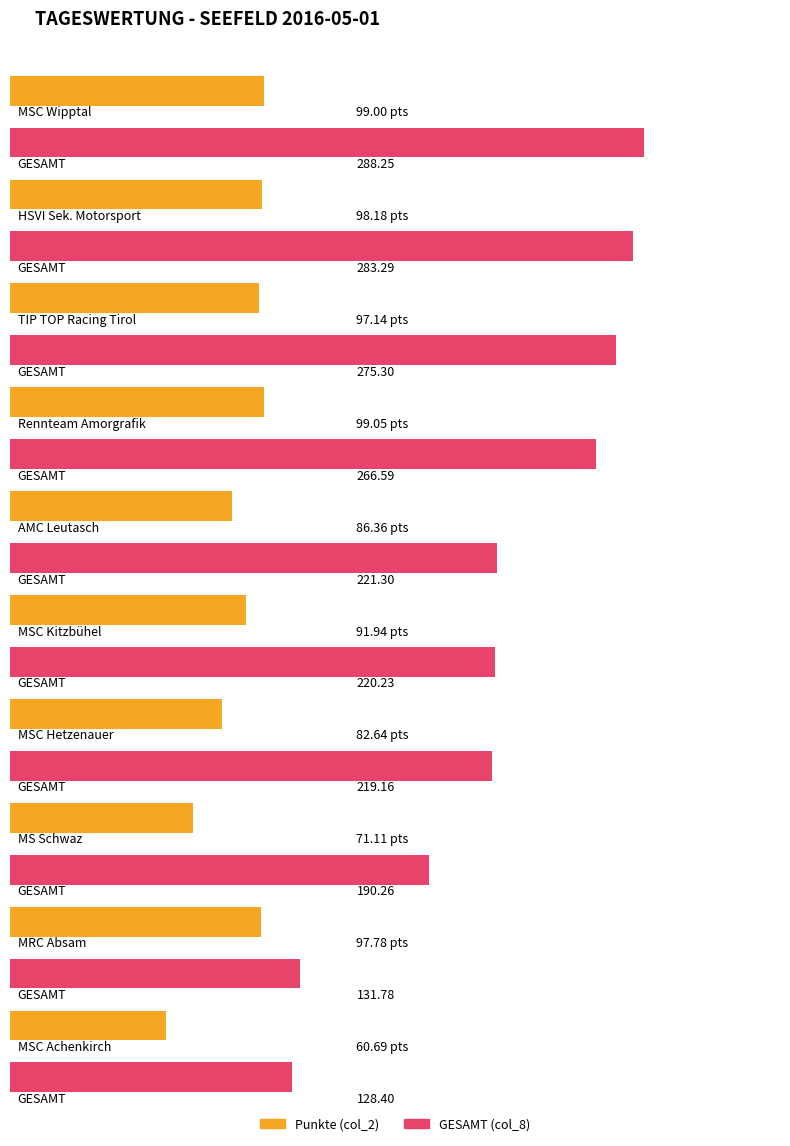

What is the approximate value of GESAMT (col_8) at TIP TOP Racing Tirol?

275.3